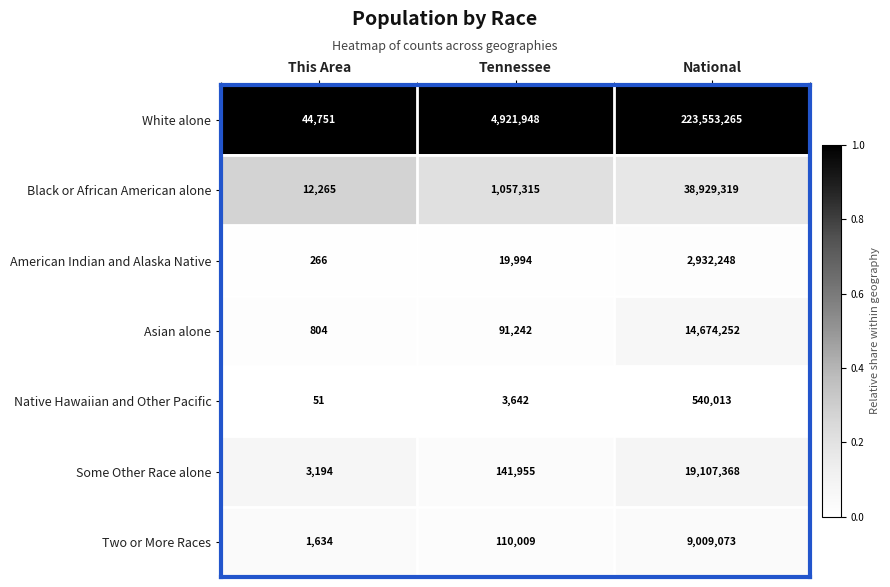

At which category is the sum across all series the highest?

National